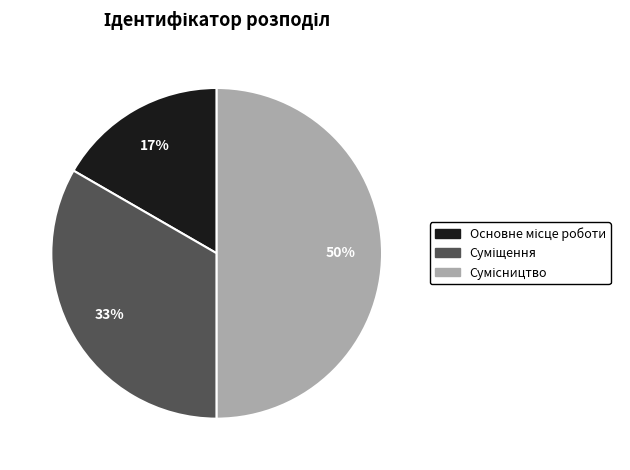

To the nearest percent, what is the difference between the largest and smallest slice percentages?

33%